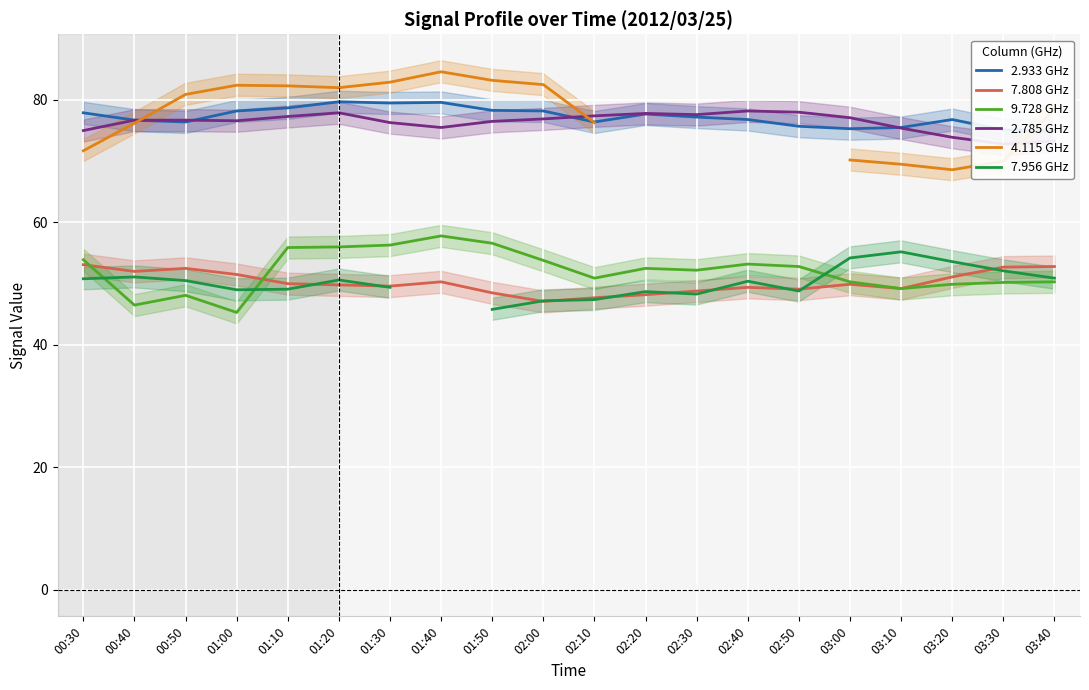

How many values in the 2.933 GHz series exceed 77?

10